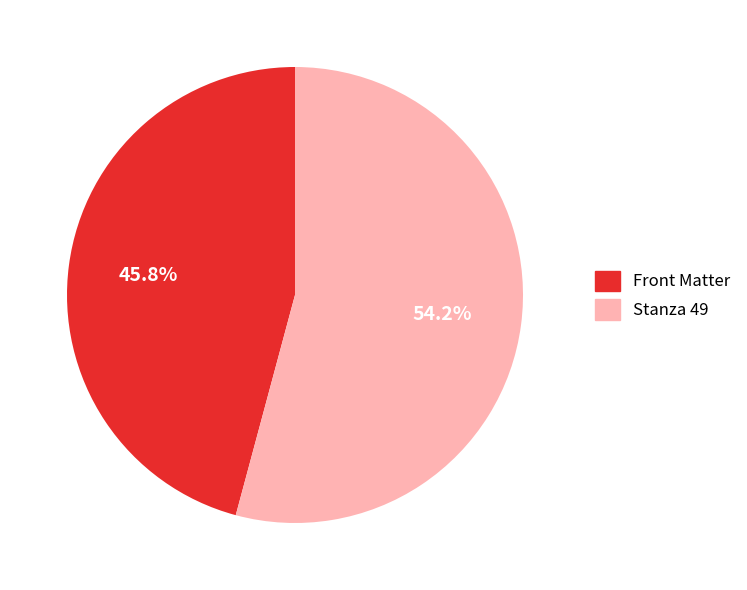

What is the ratio of the value at Stanza 49 to the value at Front Matter?

1.2